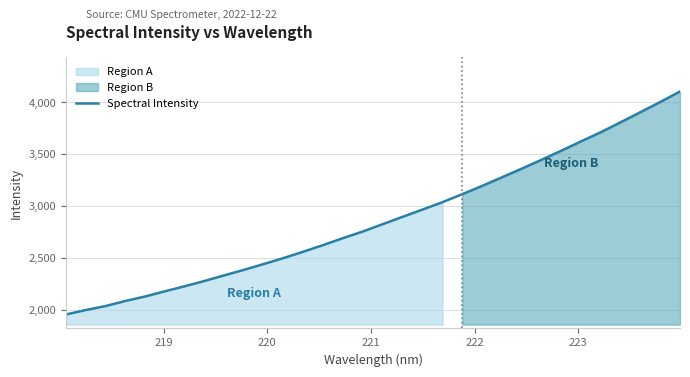

What is the lowest value of the Spectral Intensity series?

1955.3